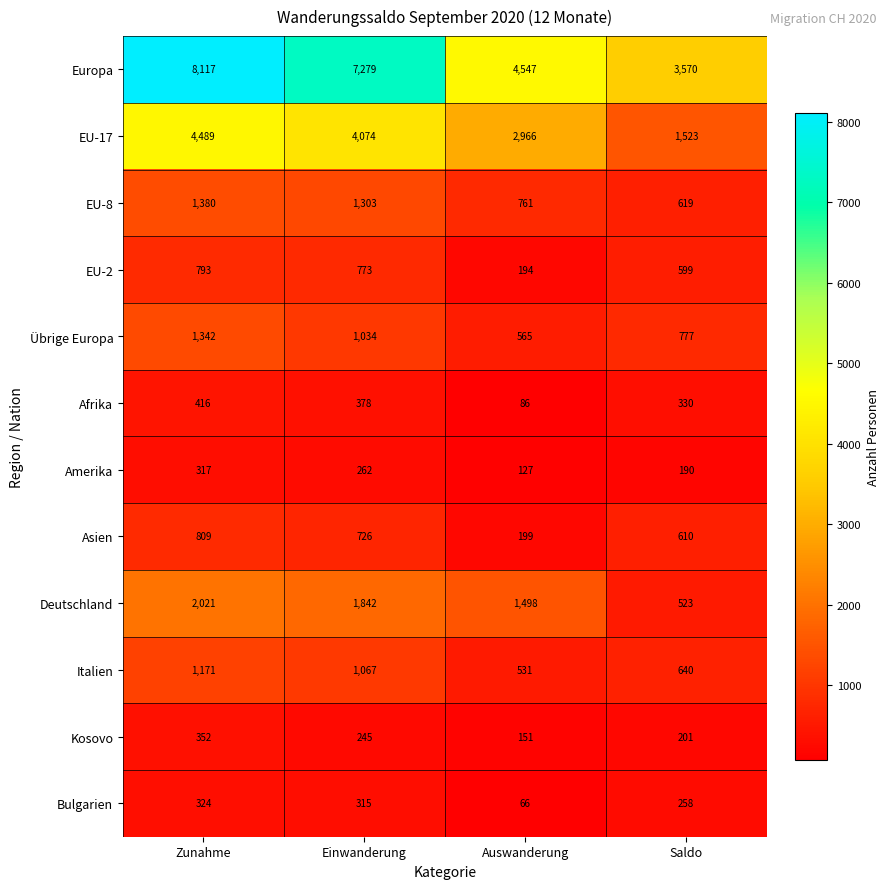

Where is Übrige Europa nearest to the value 953?

Einwanderung